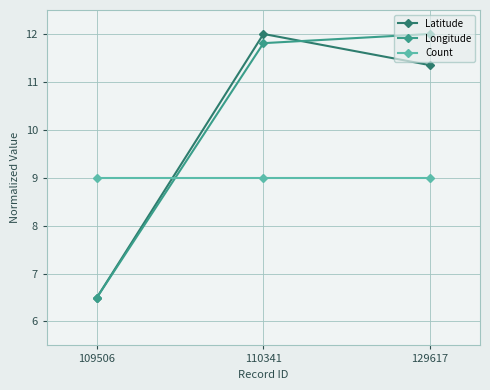

The value of Longitude at 110341 is 19.5. True or false?

False